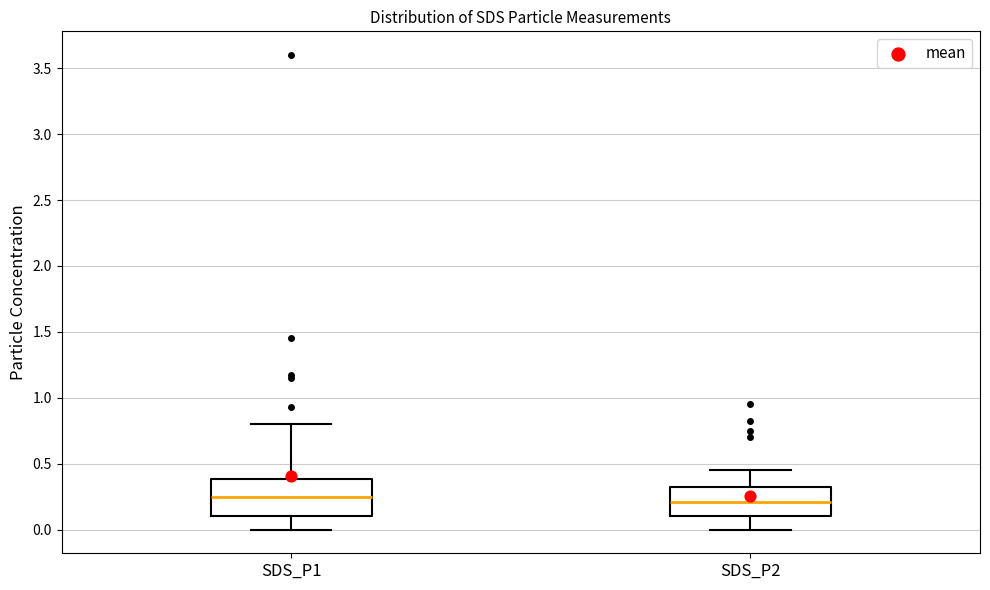

Where is the upper edge of the box for SDS_P2 on the y-axis? The values are not printed on the chart, so give them approximately, as read against the axis.

0.30